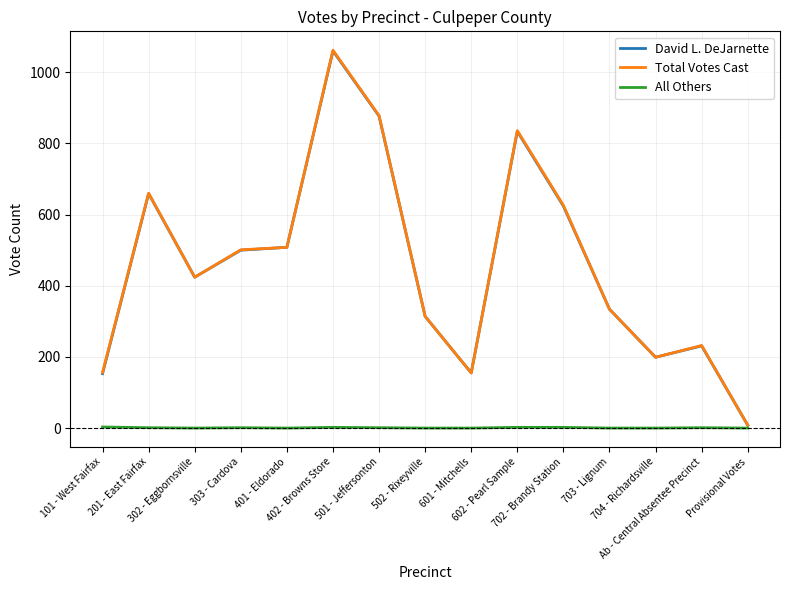

What is the greatest value displayed?

1062